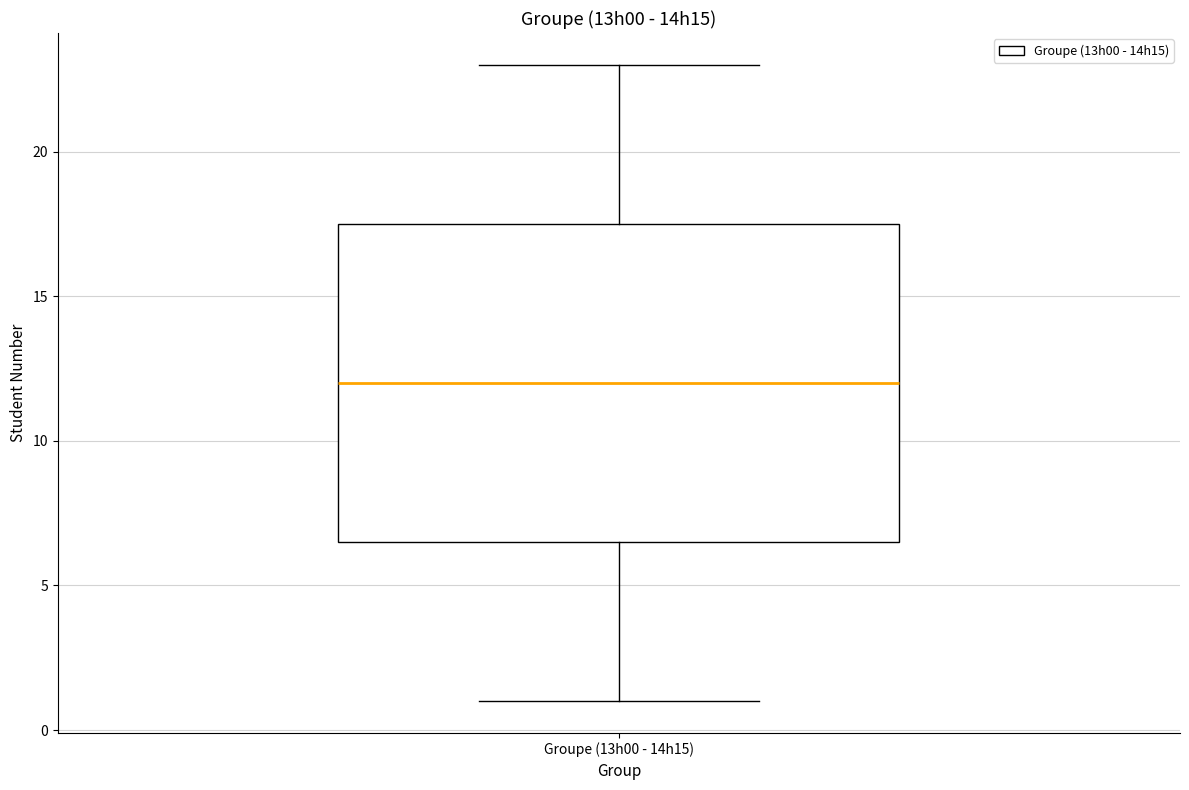

Transcribe this box plot: give where the median line is, the range the box spans, and where the two whiskers end, as read against the y-axis. The values are not printed on the chart, so give them approximately, as read against the axis.

median 12.0, box 6.5 to 17.5, whiskers 1.0 to 23.0